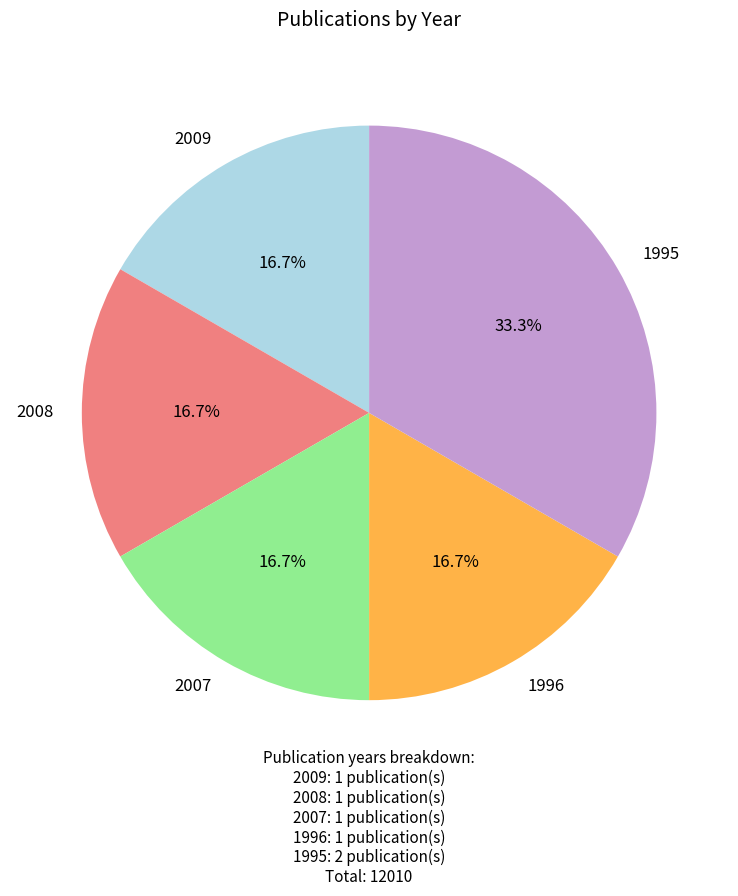

Is there a majority slice in this chart?

No